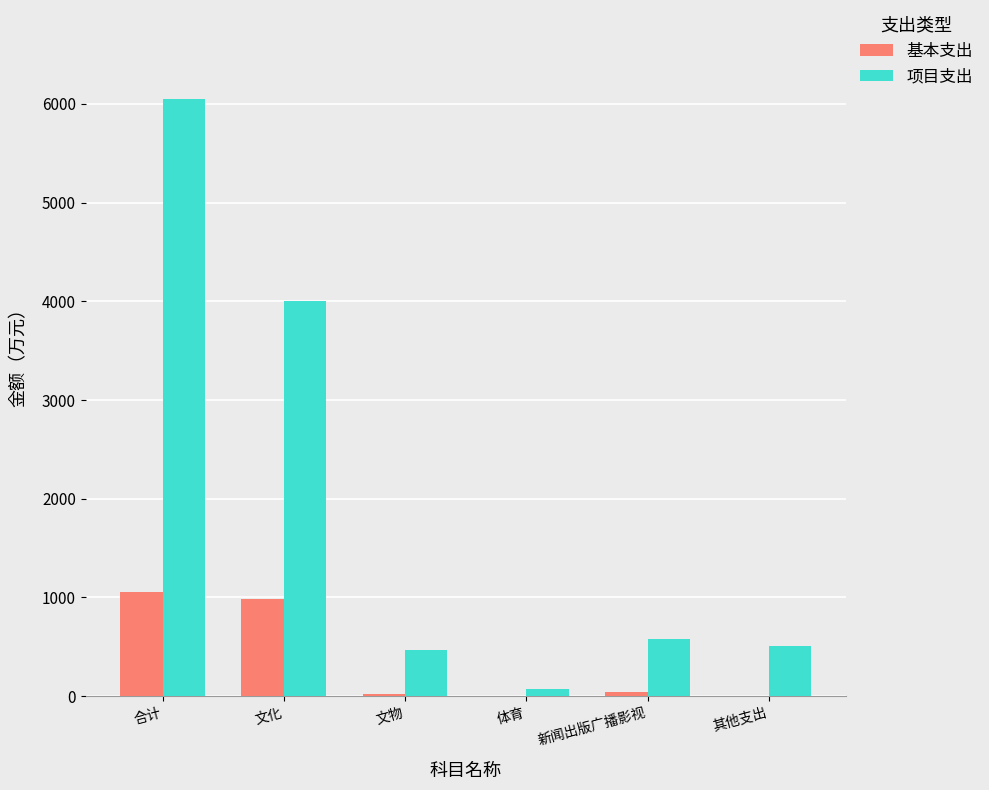

Are the bars horizontal?

No